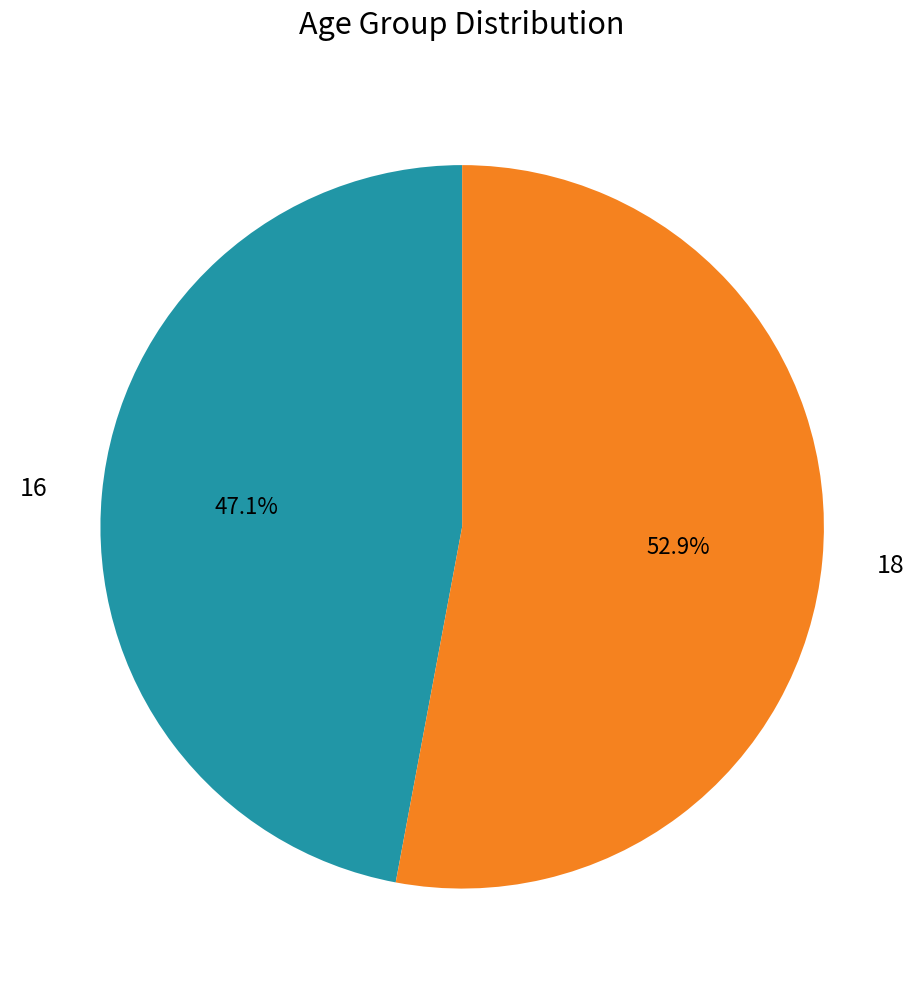

To the nearest percent, what portion does 18 represent?

53%